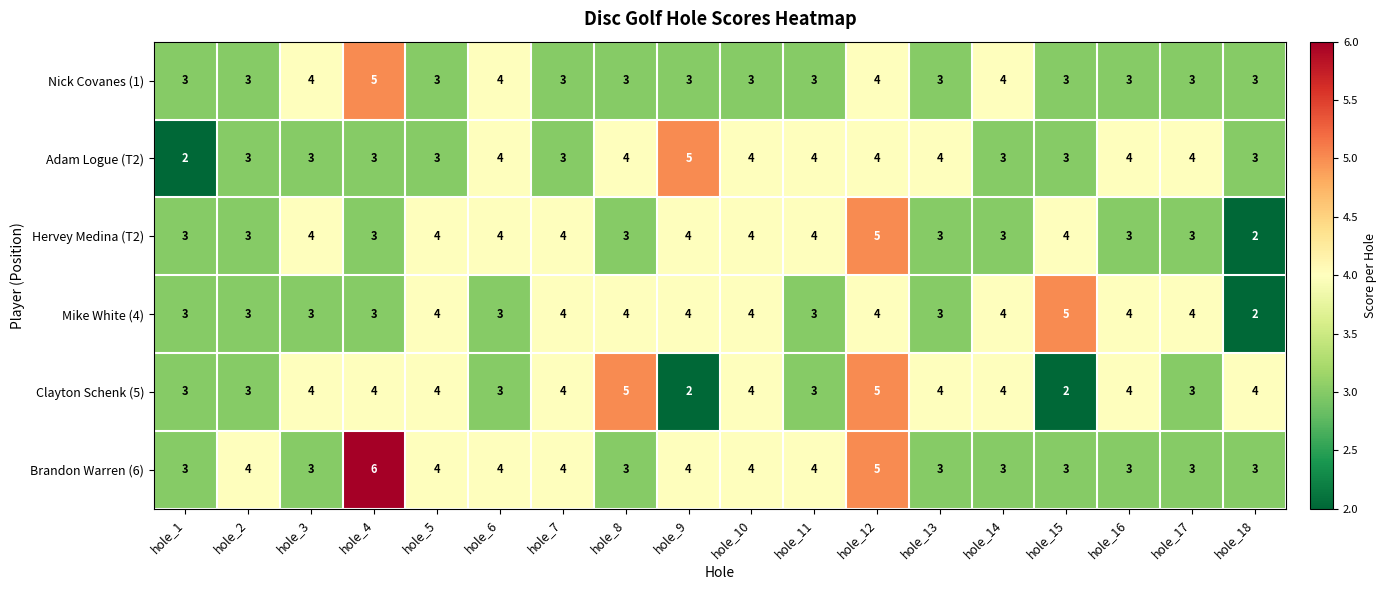

The Clayton Schenk (5) series shows 1 at hole_18. True or false?

False